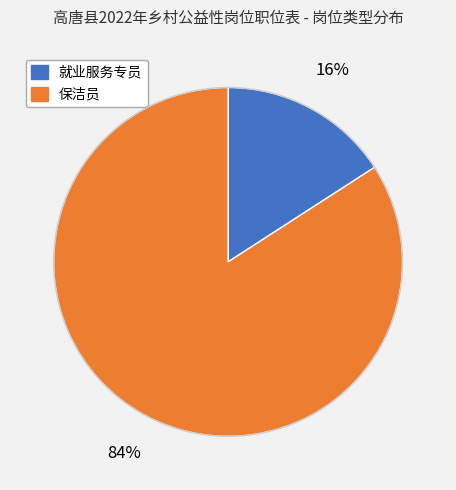

Do 就业服务专员 and 保洁员 together represent more than half of the pie?

Yes